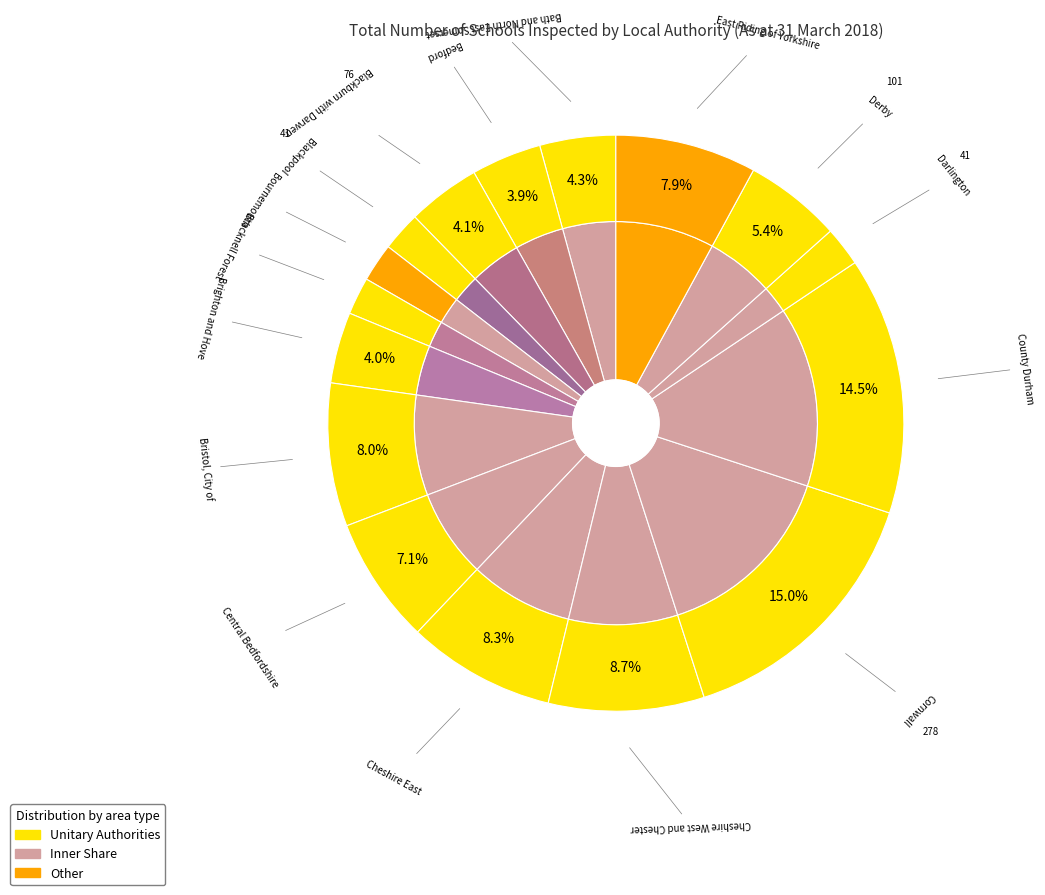

The County Durham slice represents 14% of the pie. True or false?

True